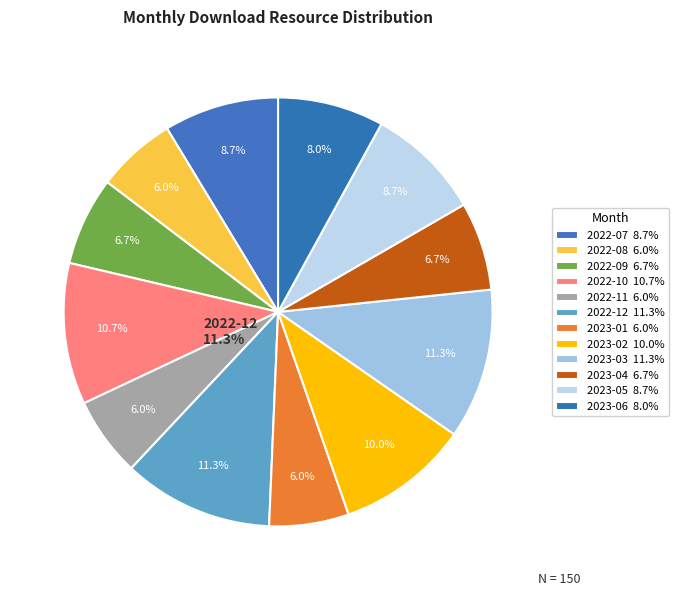

Is the sum of 2023-03 and 2022-11 greater than half?

No